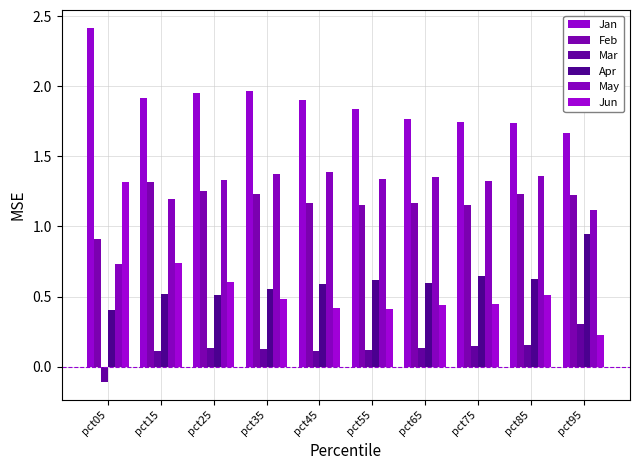

Are the bars grouped side by side (vs. stacked)?

Yes